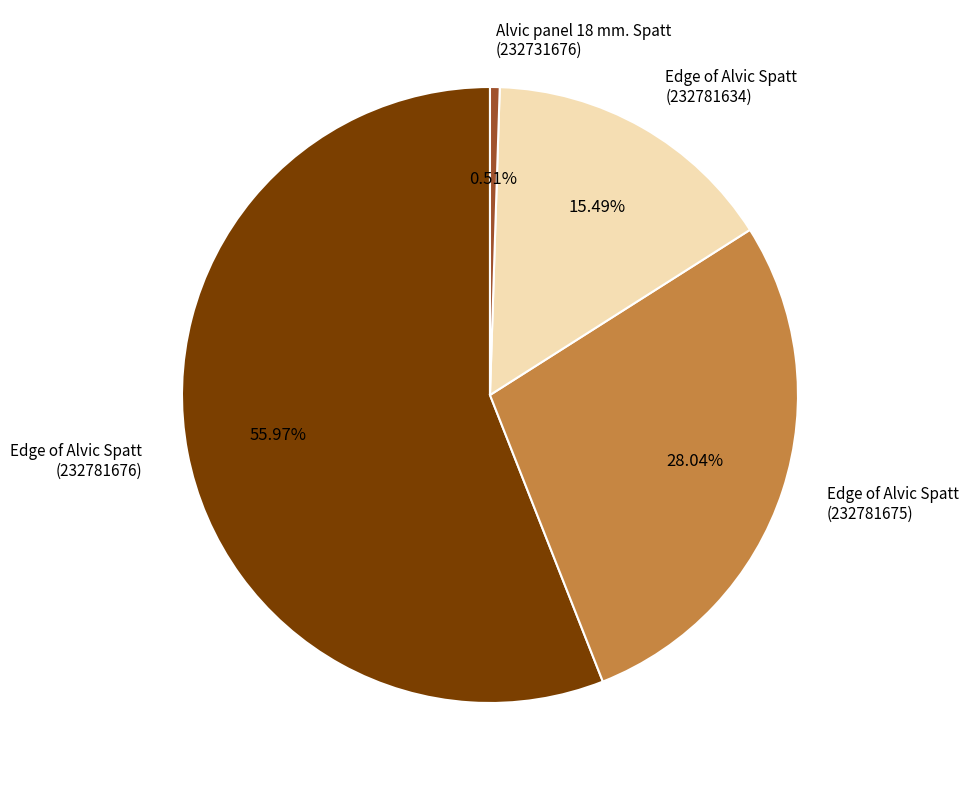

Approximately how many times larger is the value at Edge of Alvic Spatt (232781676) compared to Alvic panel 18 mm. Spatt (232731676)?

110.6